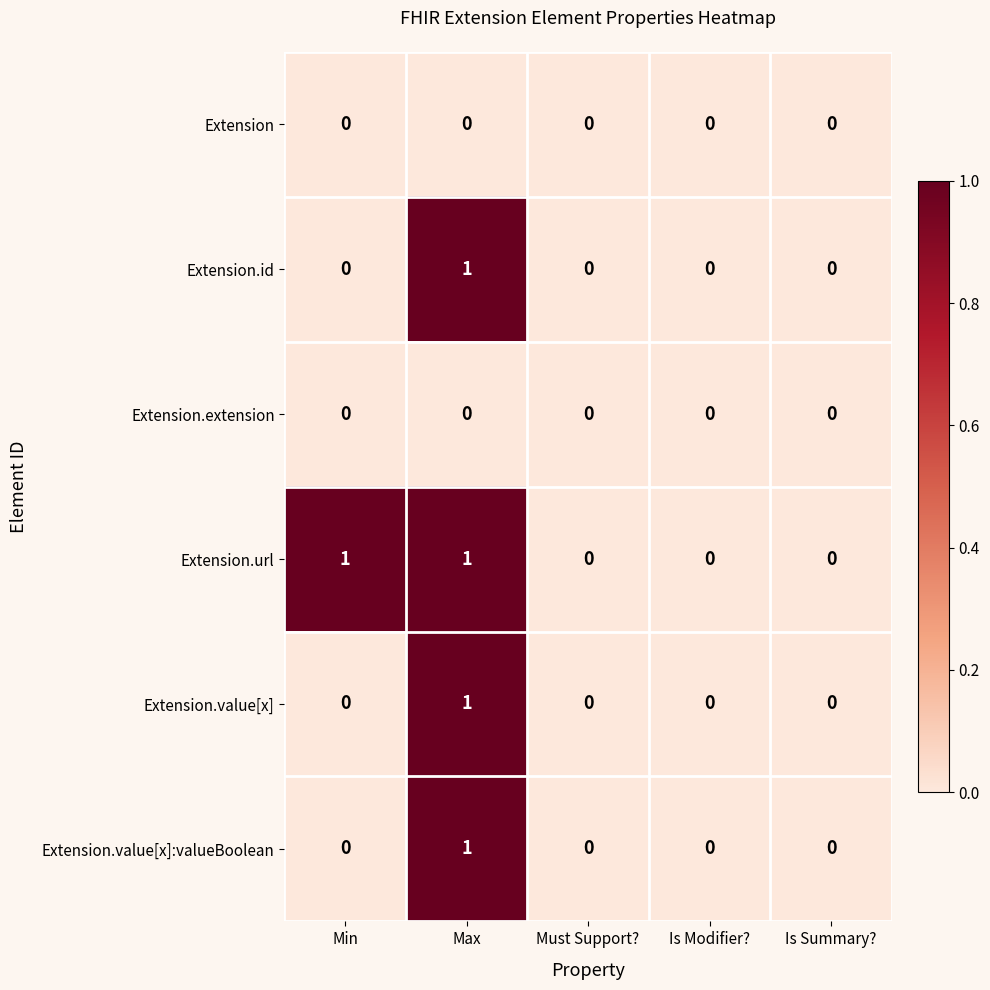

True or false: Extension.value[x] has a value of -1 at Min.

False